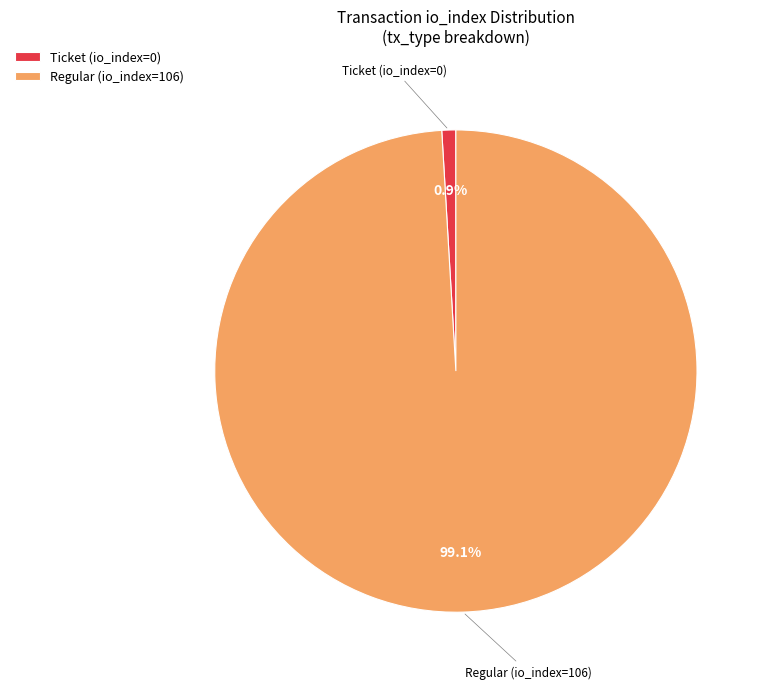

Rank the categories by value from lowest to highest.

Ticket (io_index=0), Regular (io_index=106)